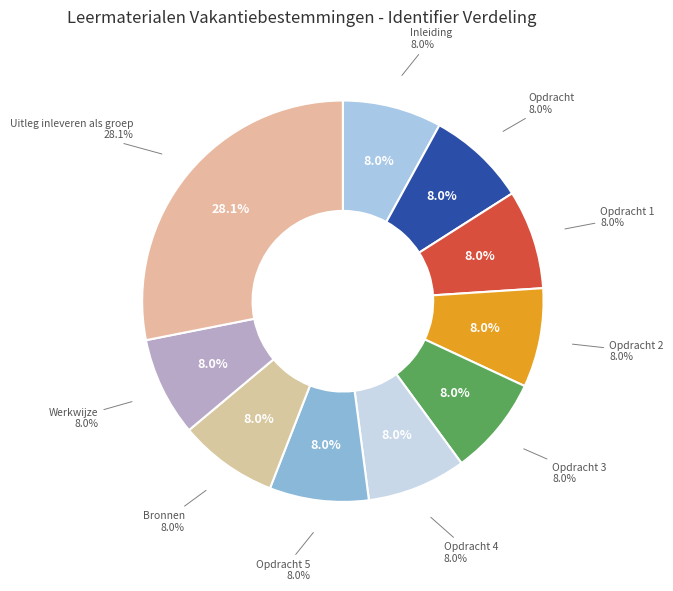

To the nearest percent, what is the difference between the largest and smallest slice percentages?

20%